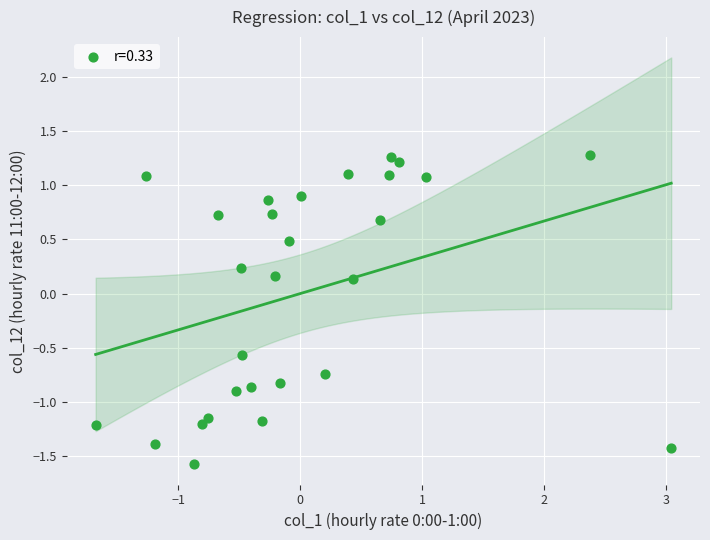

What is the range of Y values (max minus min)?

2.9